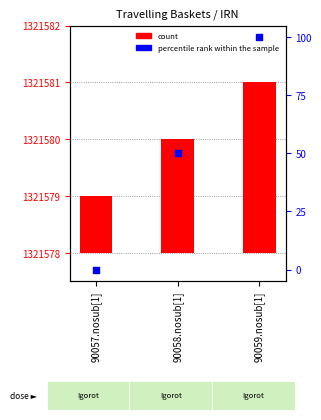

Which series has the widest spread of Y values?

percentile rank within the sample